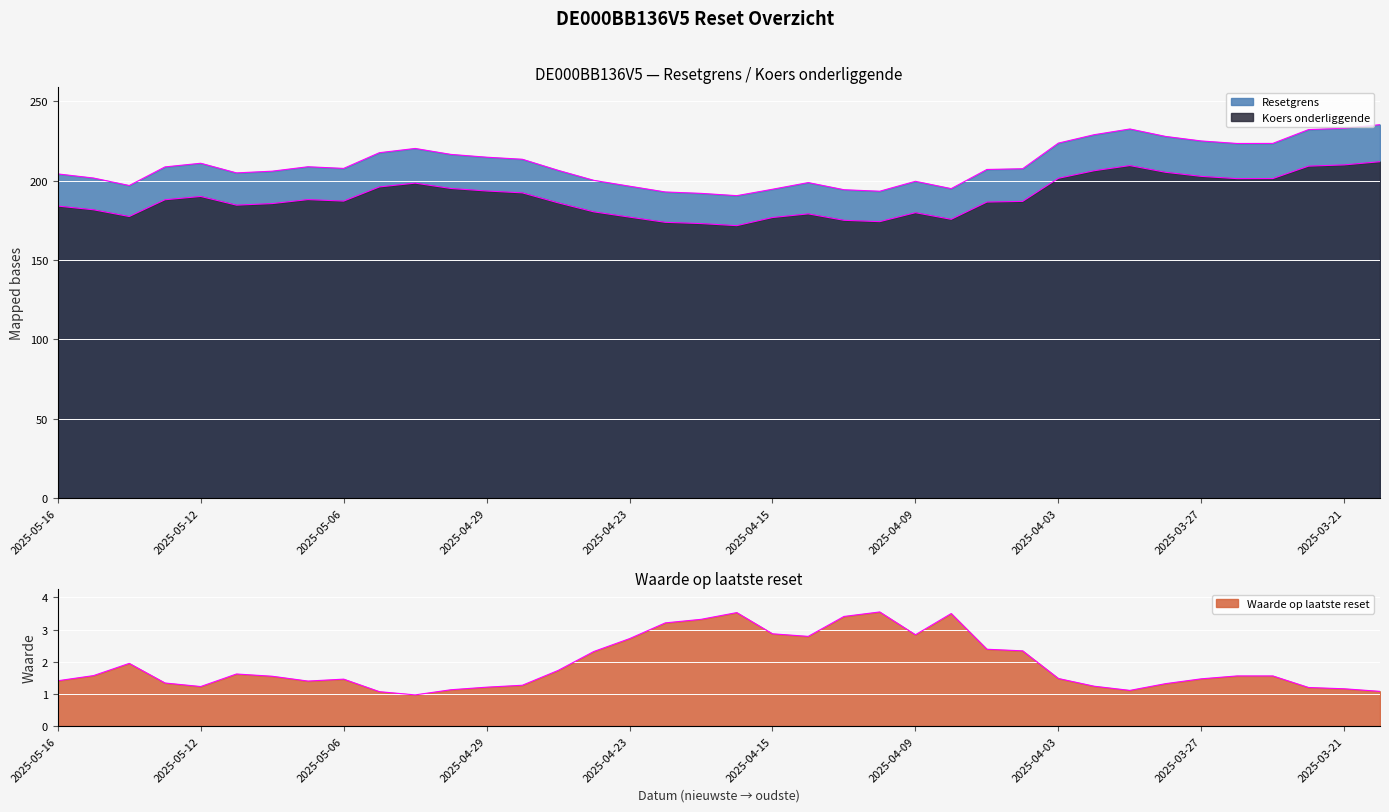

Reading left to right, what are all the values shown in this chart?

Resetgrens: 2025-05-16=204.3	2025-05-15=201.7	2025-05-14=197.0	2025-05-13=208.7	2025-05-12=211.0	2025-05-09=204.9	2025-05-08=206.0	2025-05-07=208.8	2025-05-06=207.7	2025-05-05=217.6	2025-05-02=220.3	2025-04-30=216.6	2025-04-29=214.8	2025-04-28=213.5	2025-04-25=206.5	2025-04-24=200.2	2025-04-23=196.5	2025-04-22=192.9	2025-04-17=192.0	2025-04-16=190.6	2025-04-15=194.6	2025-04-14=198.8	2025-04-11=194.3	2025-04-10=193.4	2025-04-09=199.6	2025-04-08=195.0	2025-04-07=207.1	2025-04-04=207.5	2025-04-03=223.7	2025-04-01=229.0	2025-03-31=232.6	2025-03-28=227.9	2025-03-27=225.0	2025-03-26=223.4	2025-03-25=223.5	2025-03-24=232.2	2025-03-21=233.0	2025-03-20=235.3
Koers onderliggende: 2025-05-16=184.0	2025-05-15=181.7	2025-05-14=177.4	2025-05-13=188.0	2025-05-12=190.1	2025-05-09=184.6	2025-05-08=185.6	2025-05-07=188.1	2025-05-06=187.2	2025-05-05=196.1	2025-05-02=198.5	2025-04-30=195.1	2025-04-29=193.5	2025-04-28=192.3	2025-04-25=186.1	2025-04-24=180.4	2025-04-23=177.1	2025-04-22=173.8	2025-04-17=173.0	2025-04-16=171.7	2025-04-15=176.8	2025-04-14=179.1	2025-04-11=175.1	2025-04-10=174.2	2025-04-09=179.8	2025-04-08=175.7	2025-04-07=186.6	2025-04-04=187.0	2025-04-03=201.5	2025-04-01=206.3	2025-03-31=209.5	2025-03-28=205.3	2025-03-27=202.7	2025-03-26=201.3	2025-03-25=201.3	2025-03-24=209.2	2025-03-21=209.9	2025-03-20=212.0
Waarde op laatste reset: 2025-05-16=1.4	2025-05-15=1.6	2025-05-14=1.9	2025-05-13=1.3	2025-05-12=1.2	2025-05-09=1.6	2025-05-08=1.6	2025-05-07=1.4	2025-05-06=1.5	2025-05-05=1.1	2025-05-02=1.0	2025-04-30=1.1	2025-04-29=1.2	2025-04-28=1.3	2025-04-25=1.7	2025-04-24=2.3	2025-04-23=2.7	2025-04-22=3.2	2025-04-17=3.3	2025-04-16=3.5	2025-04-15=2.9	2025-04-14=2.8	2025-04-11=3.4	2025-04-10=3.5	2025-04-09=2.8	2025-04-08=3.5	2025-04-07=2.4	2025-04-04=2.3	2025-04-03=1.5	2025-04-01=1.2	2025-03-31=1.1	2025-03-28=1.3	2025-03-27=1.5	2025-03-26=1.6	2025-03-25=1.6	2025-03-24=1.2	2025-03-21=1.2	2025-03-20=1.1